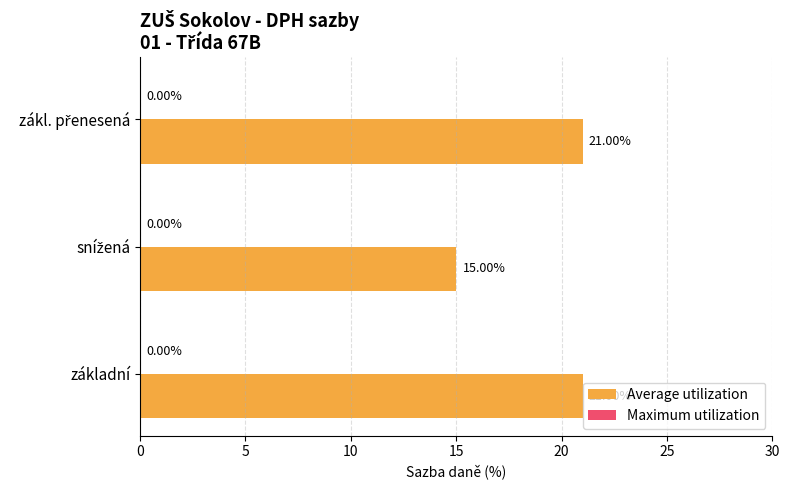

What is the difference between the second highest and minimum values?

6